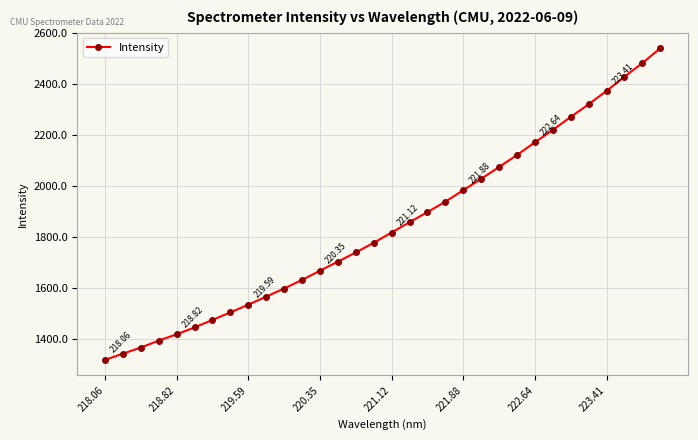

What is the difference between the second highest and second lowest values?

1139.7